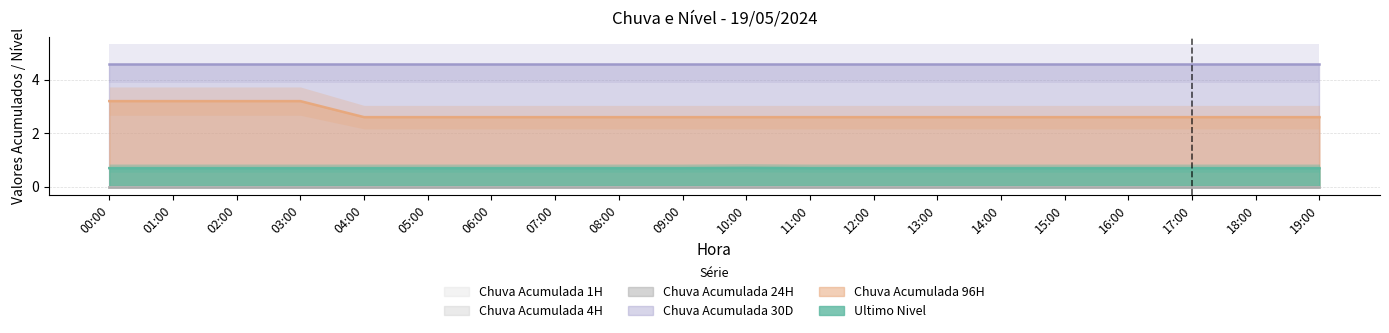

Rank the series by their maximum value, from highest to lowest.

Chuva Acumulada 30D, Chuva Acumulada 96H, Ultimo Nivel, Chuva Acumulada 1H, Chuva Acumulada 4H, Chuva Acumulada 24H